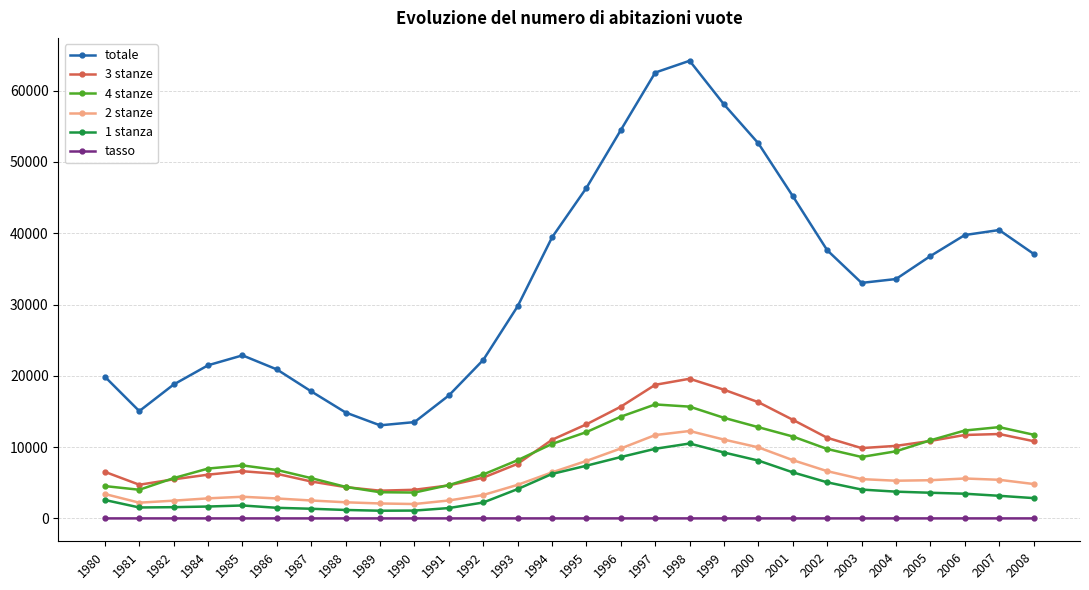

What is the difference between the maximum and minimum values in the 1 stanza series?

9430.0